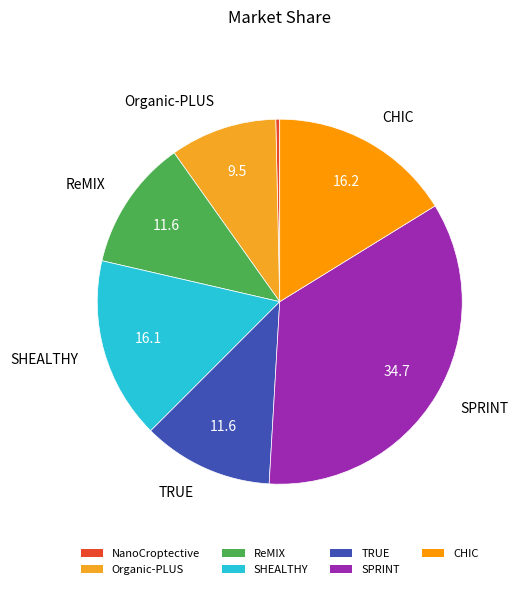

How many segments does this pie chart have?

7